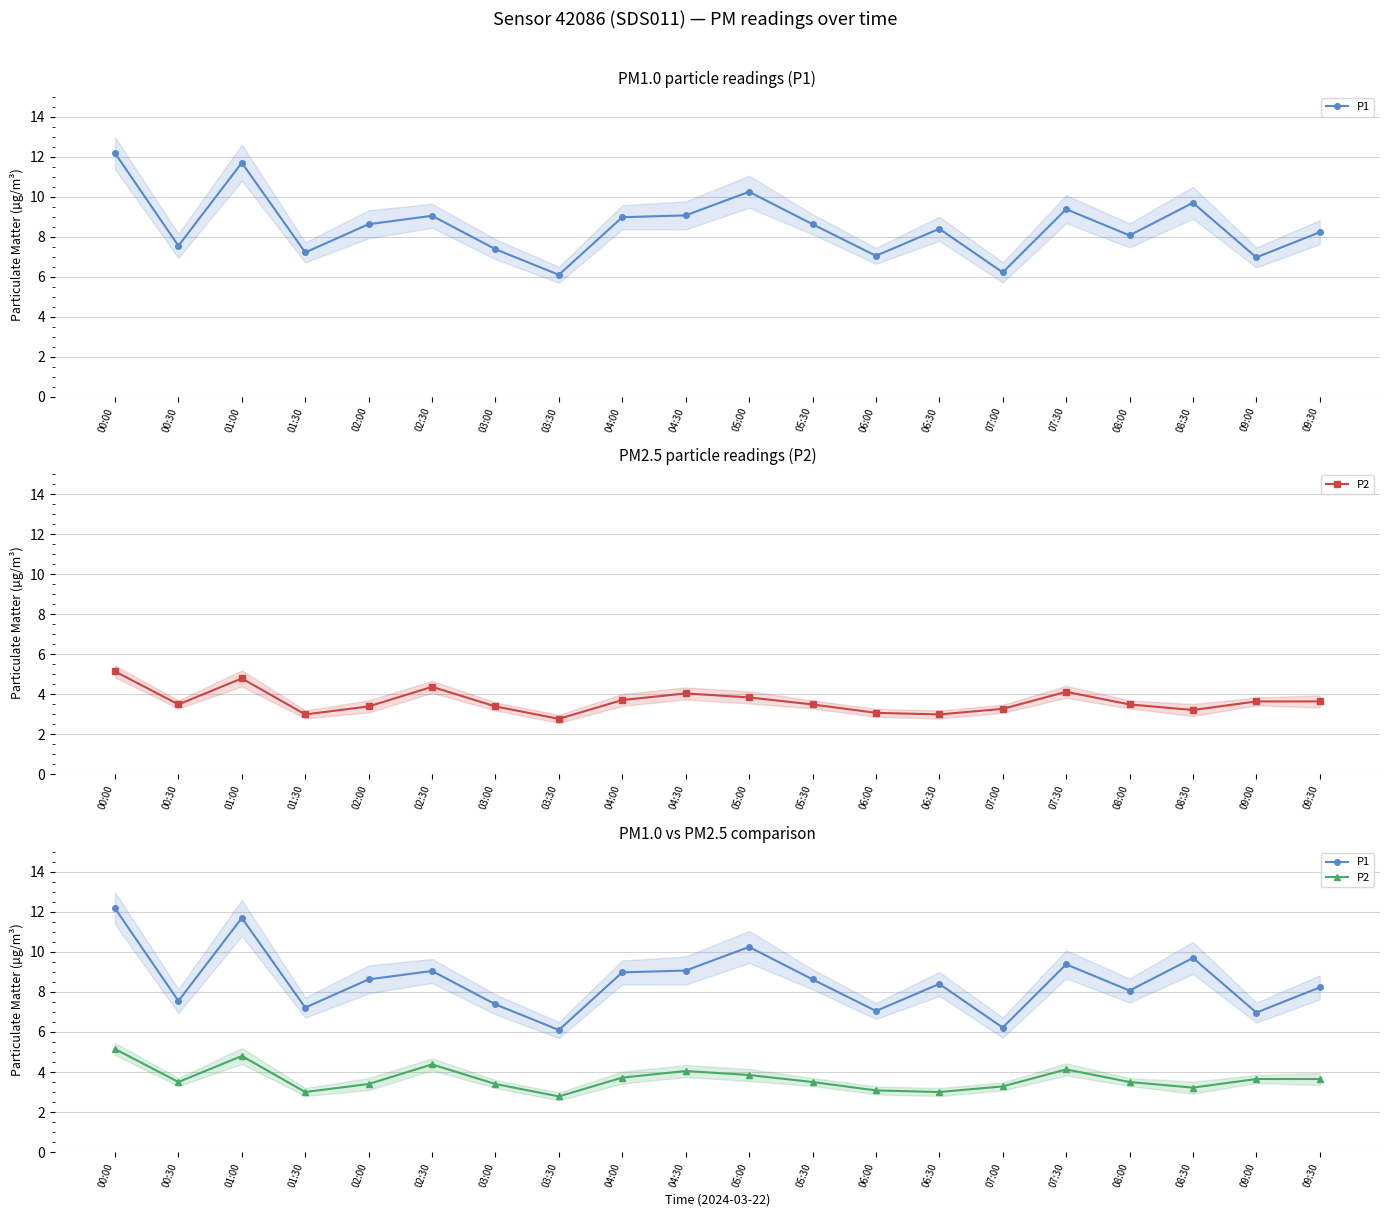

How many interior local valleys does the P2 series have?

5